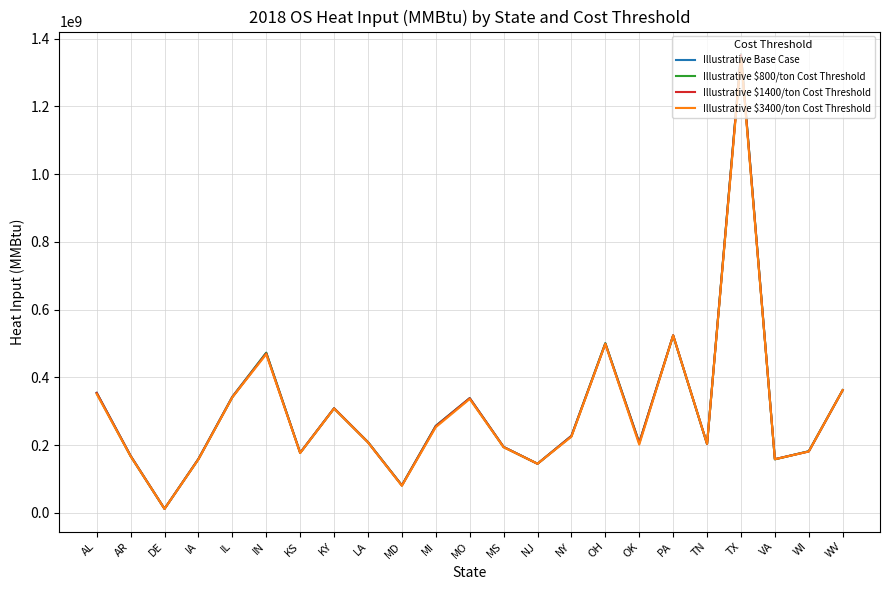

What position from the right is WV?

1